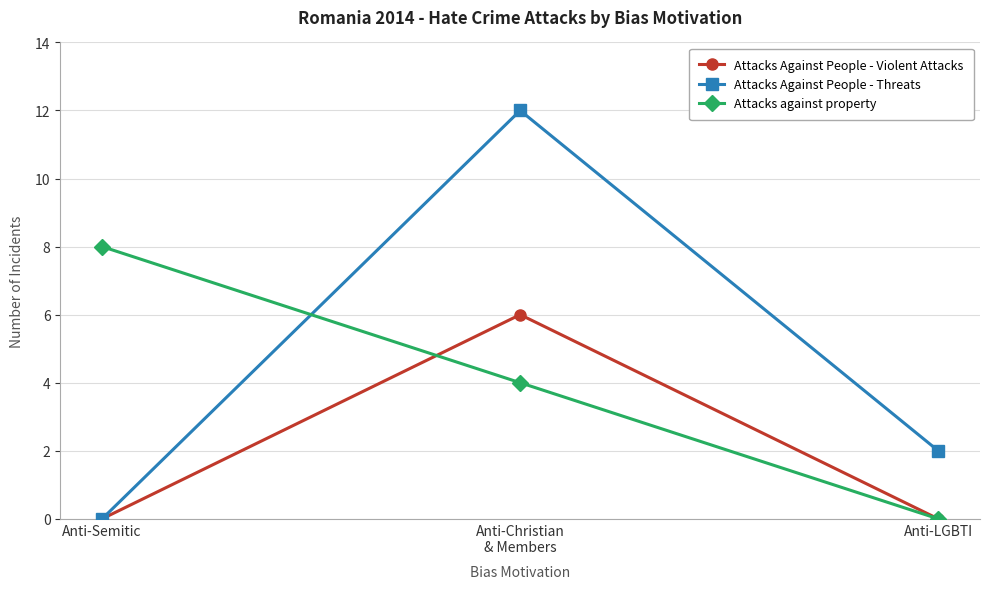

Is the value of Attacks against property at Anti-Semitic greater than the value of Attacks Against People - Threats at Anti-Christian
& Members?

No